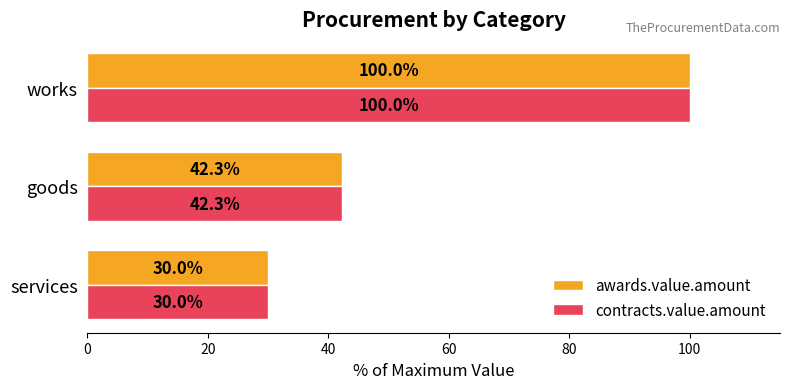

The value of contracts.value.amount at goods is 42.3. True or false?

True